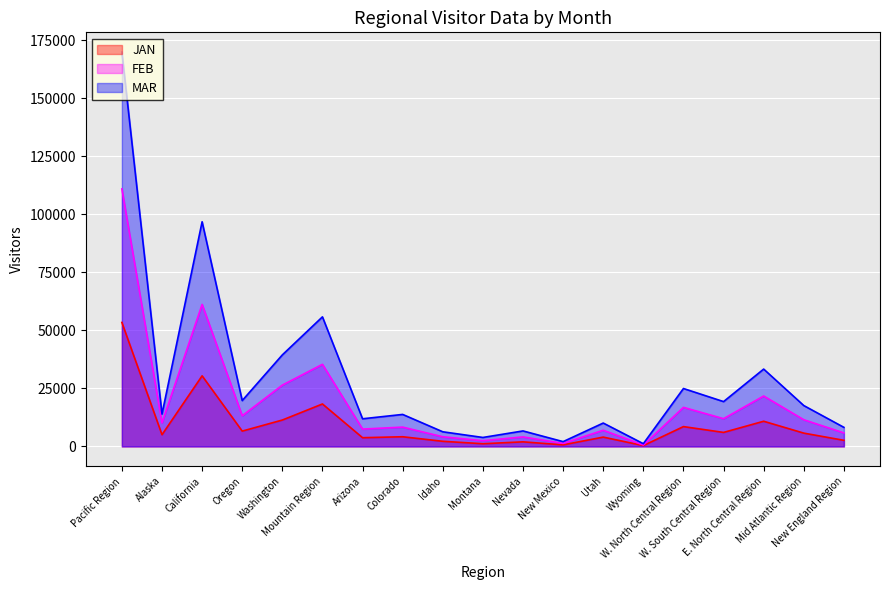

What are all the series names shown in the legend?

JAN, FEB, MAR